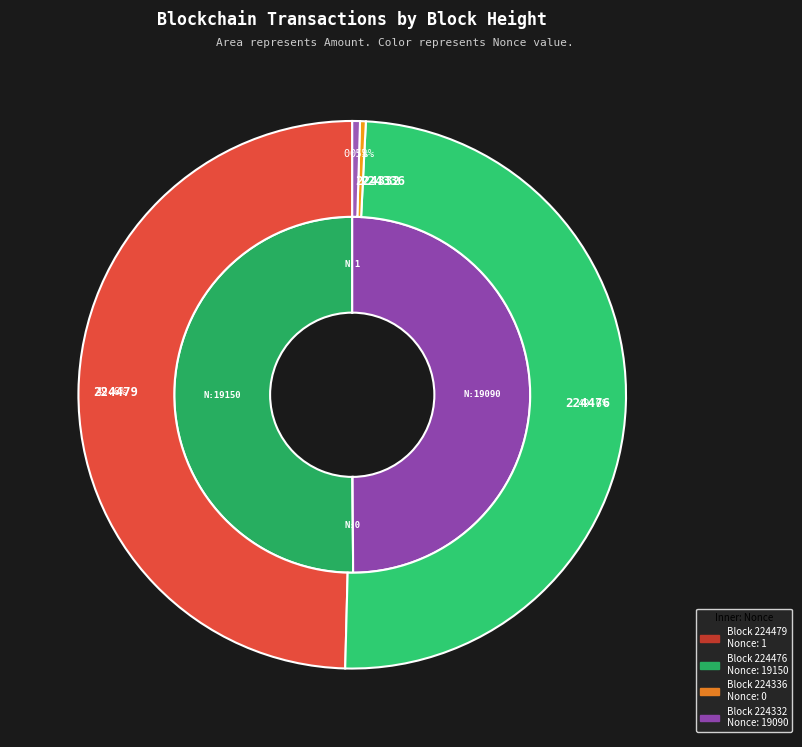

Count the number of slices in the pie.

4